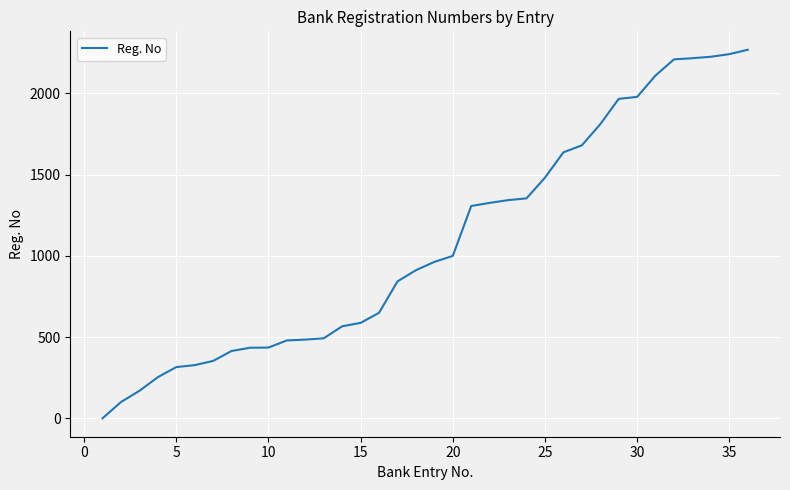

What is the maximum value shown in the chart?

2268